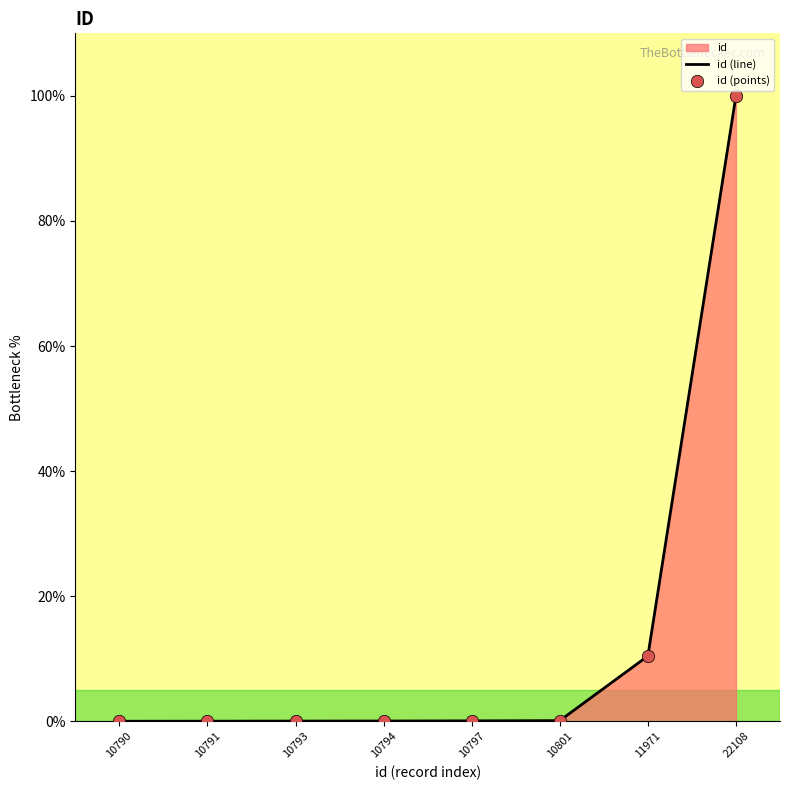

What is the change in value from 10790 to 10797?

+0.1